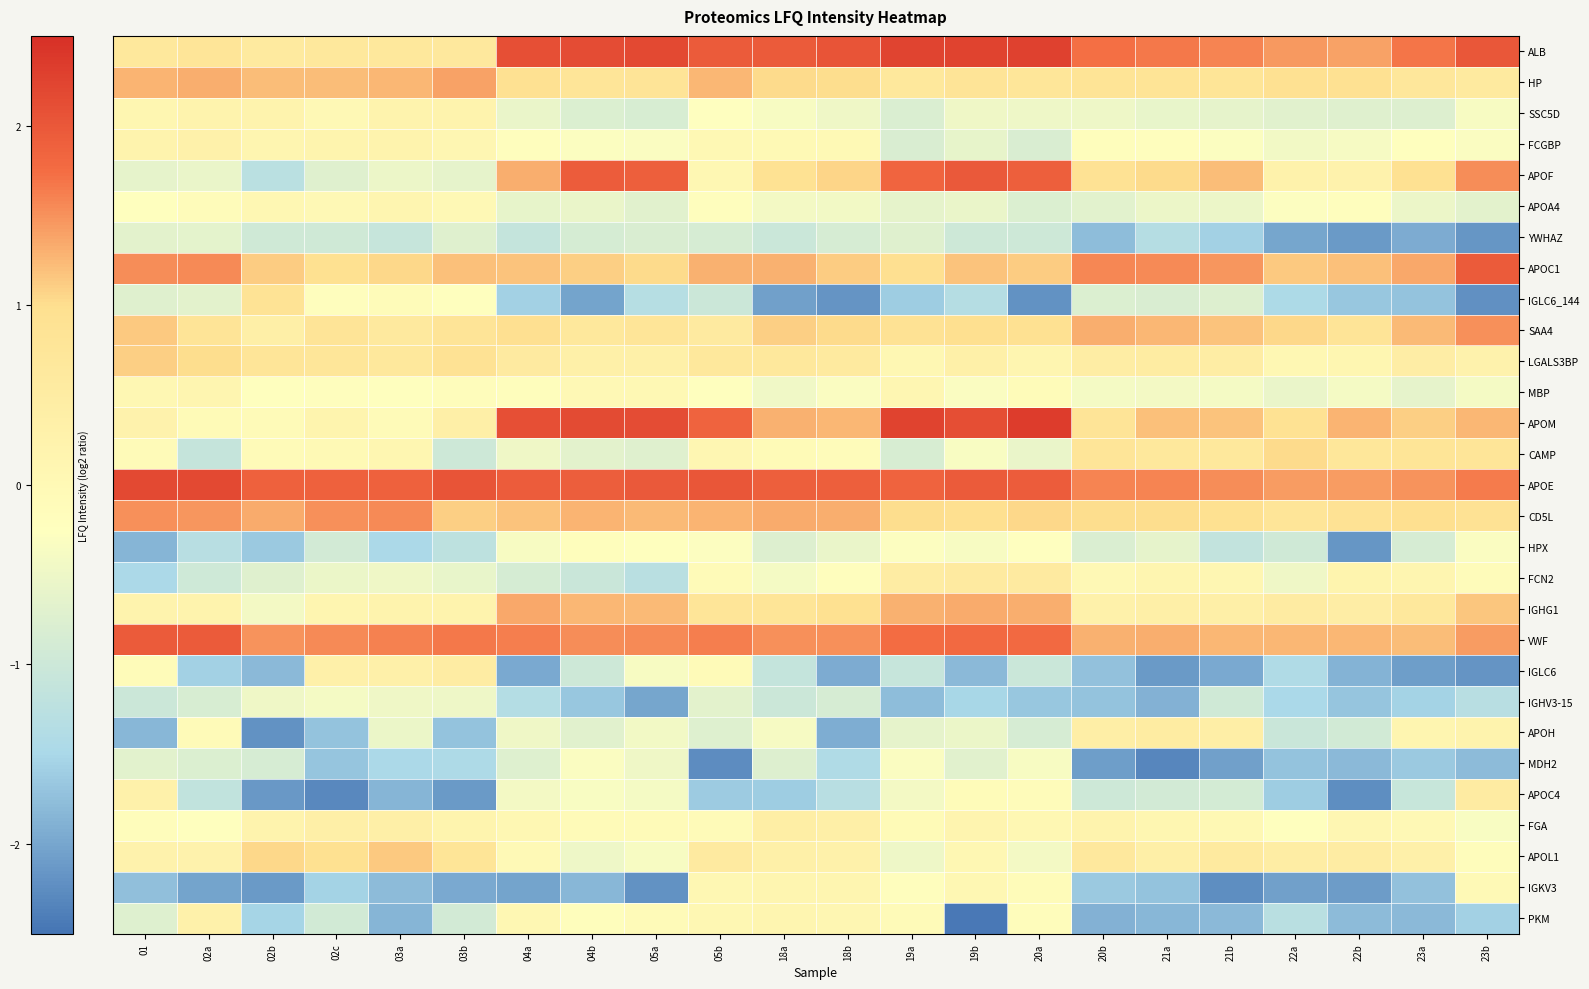

At which category is the sum across all series the highest?

05b